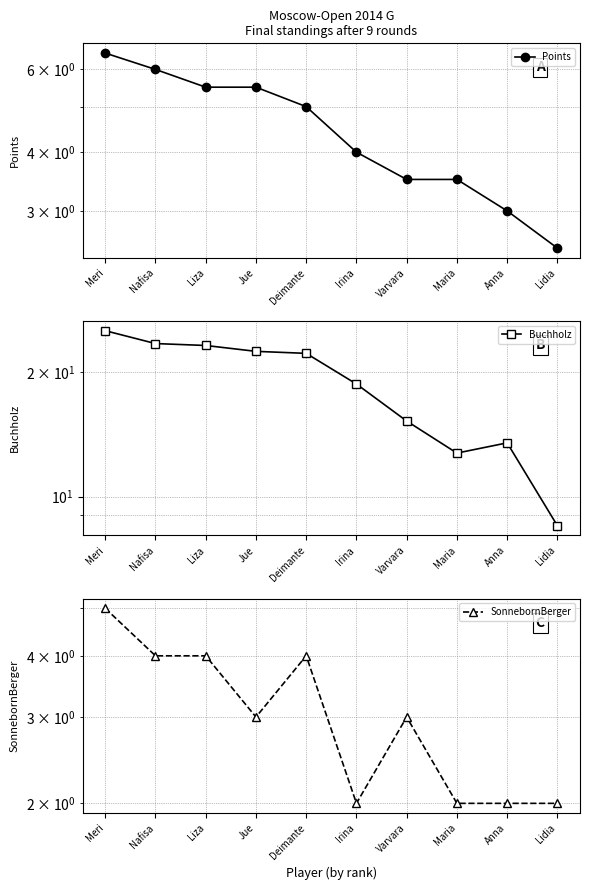

Where is the first local minimum for SonnebornBerger?

Jue